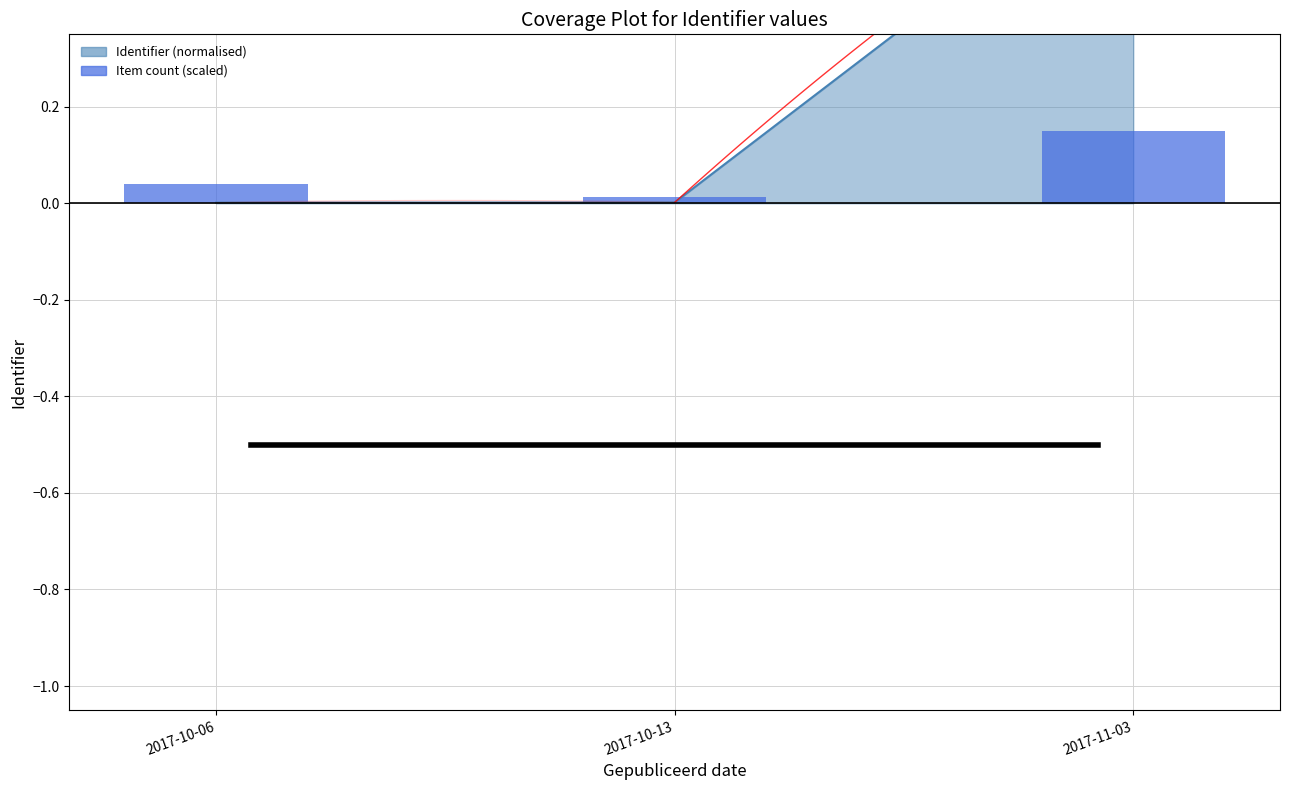

What is the difference between the maximum and minimum values?

0.1